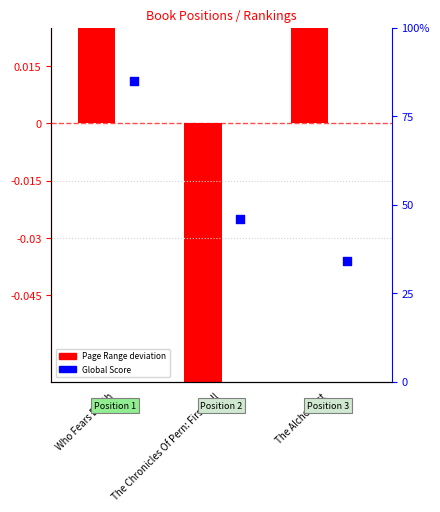

At how many categories does at least one series exceed 42?

2